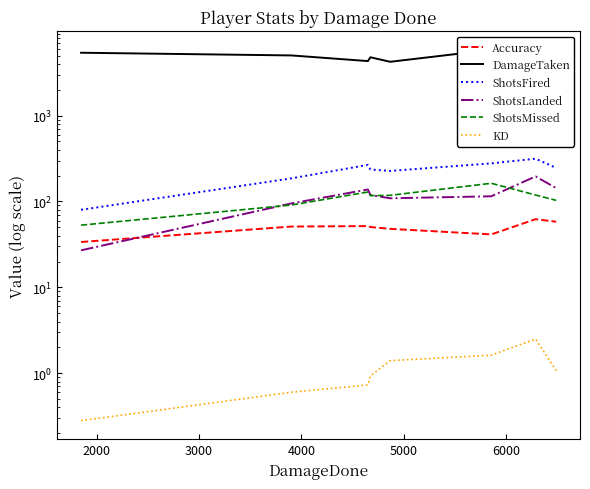

Is it true that ShotsMissed equals 163.0 at 6000?

True